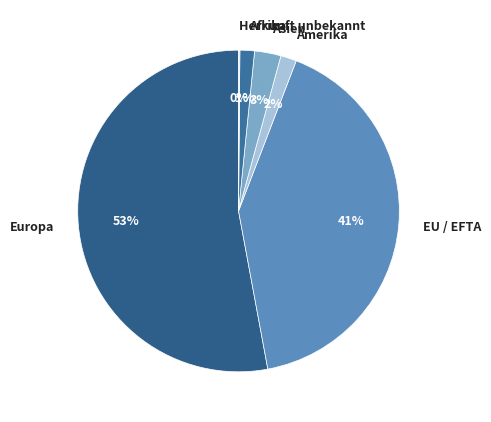

Is it true that Asien is 3% of the pie?

True